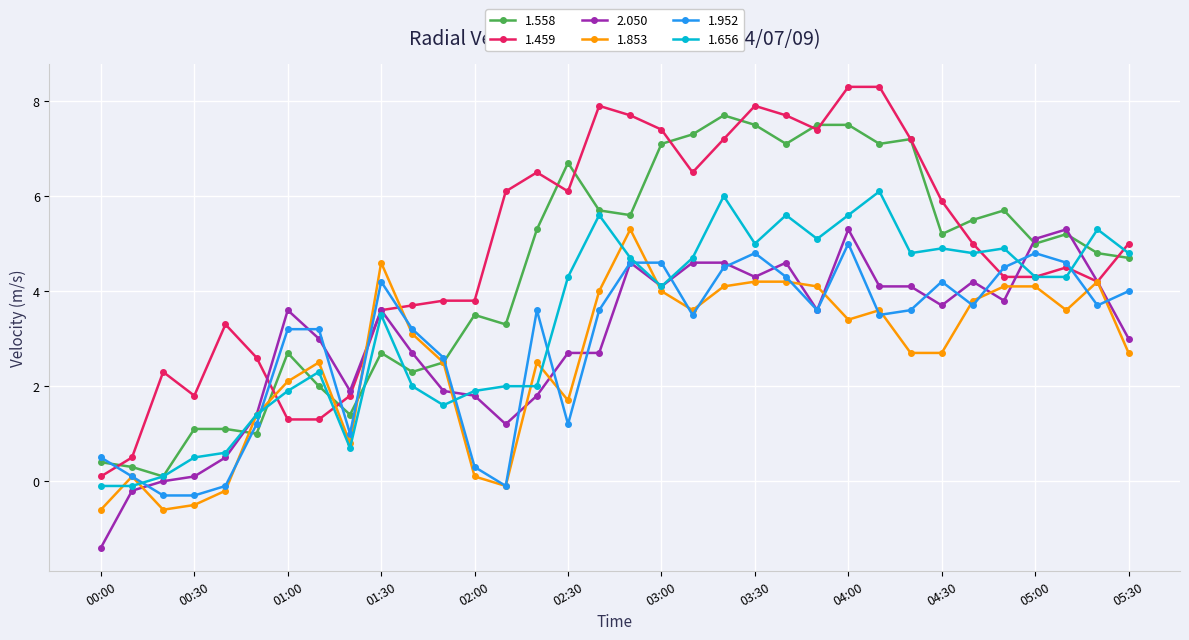

How many lines are shown in the chart?

6